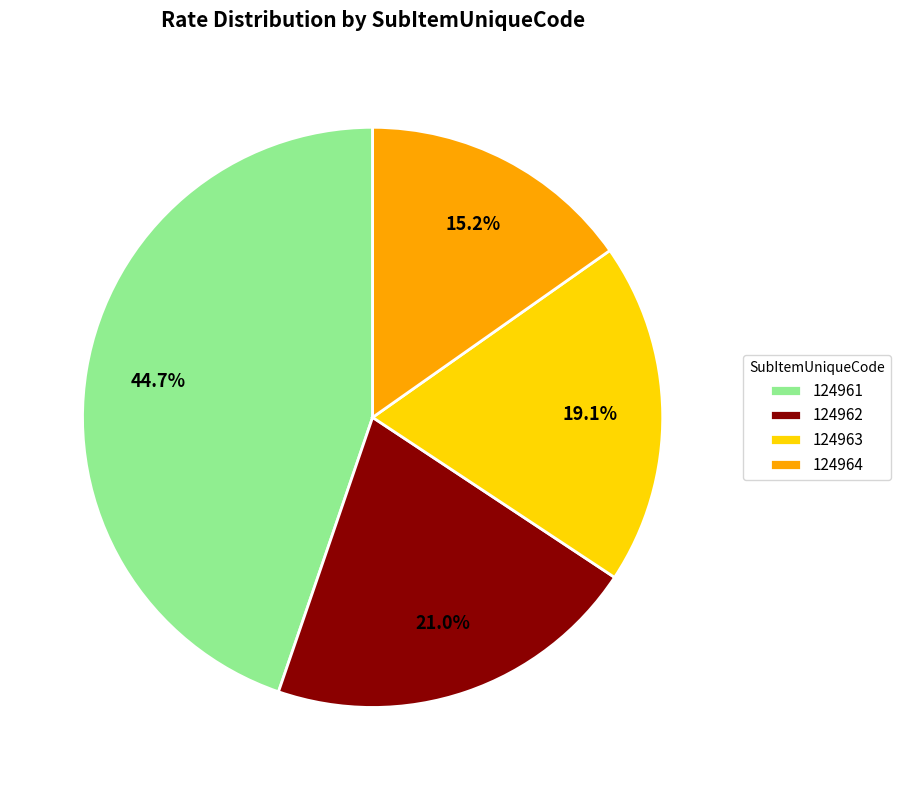

The 124962 slice represents 33% of the pie. True or false?

False